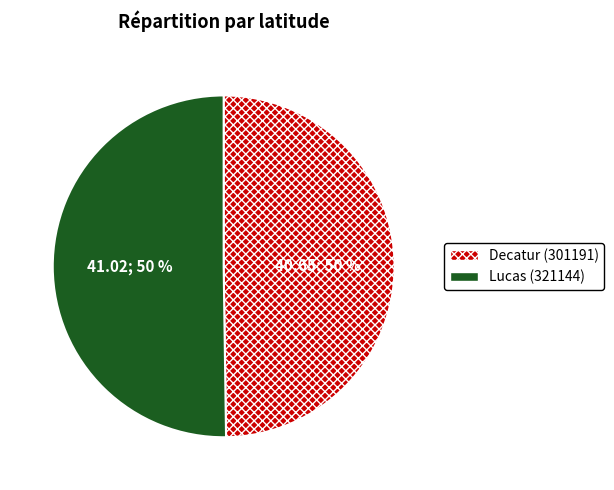

What percentage is the Lucas (321144) slice, to the nearest percent?

50%